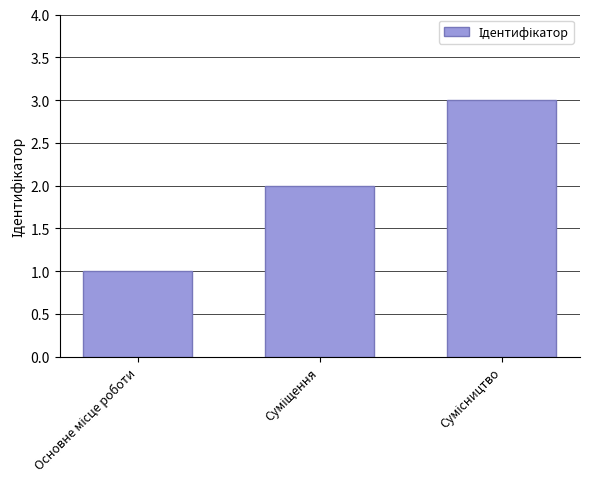

What is the sum of all values?

6